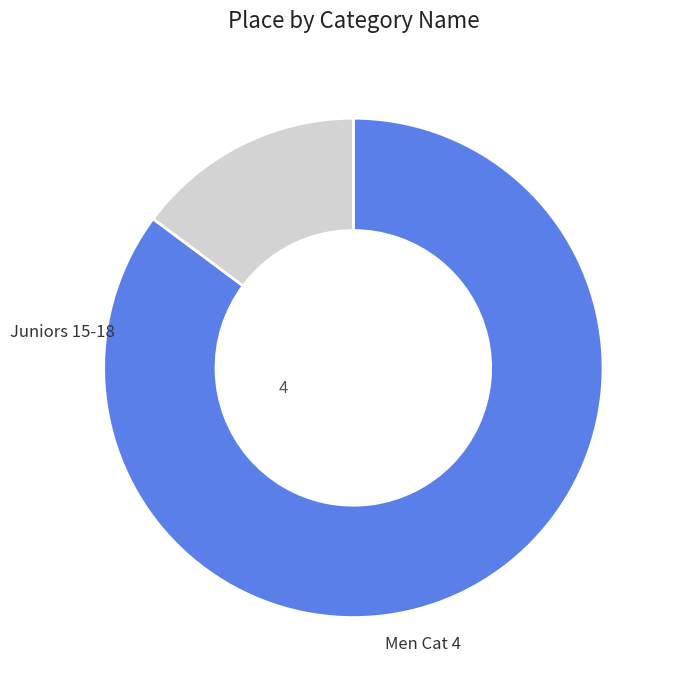

Does any single category account for the majority?

Yes